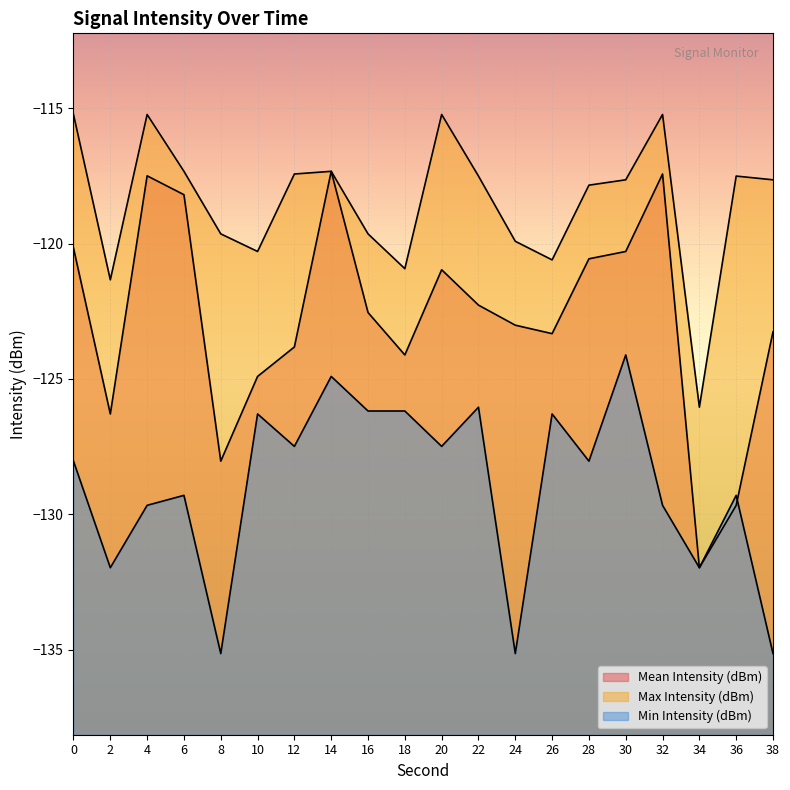

At which category does Max Intensity (dBm) reach its first local valley?

2